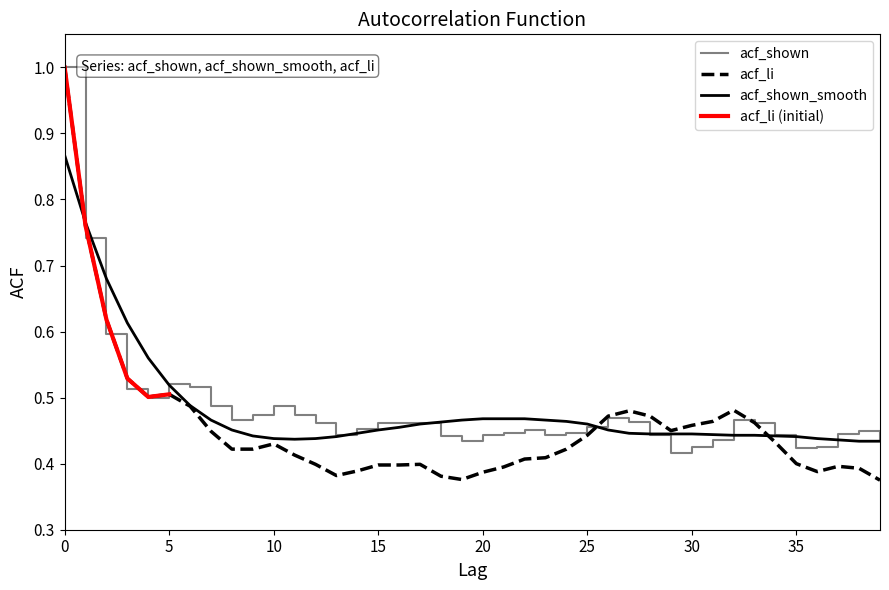

How many categories are shown in the chart?

40